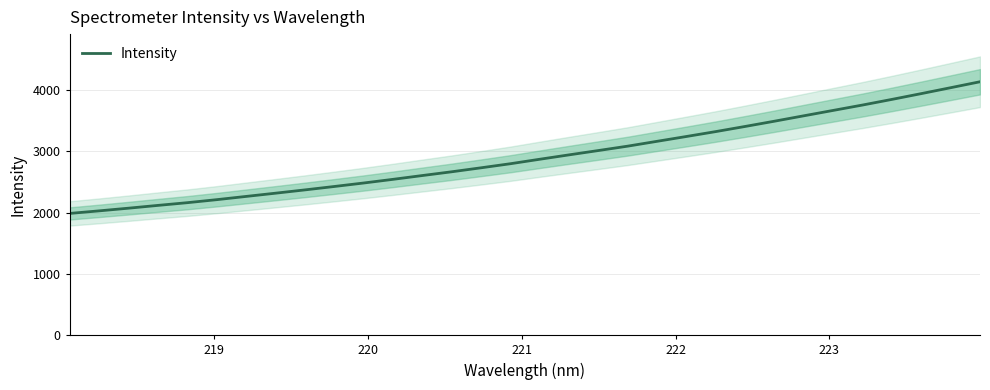

The chart shows a value of 5678.0 at 25. True or false?

False